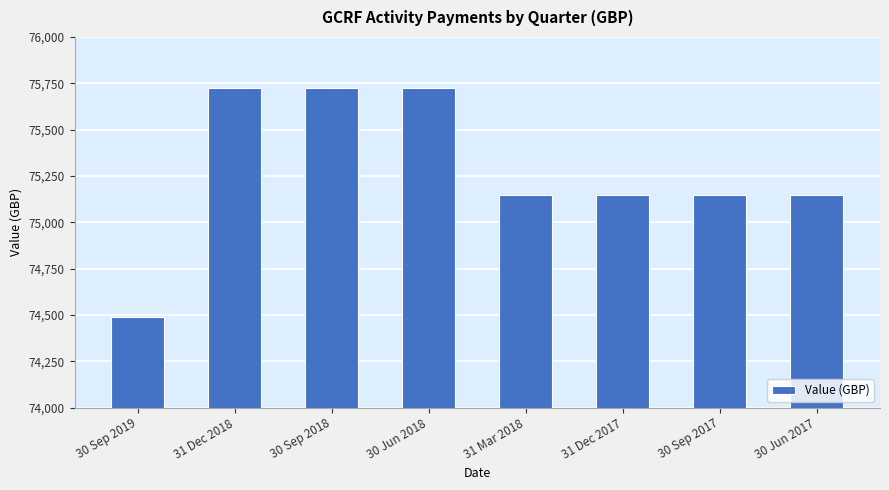

What is the difference between the values at 30 Sep 2017 and 30 Jun 2018?

574.3